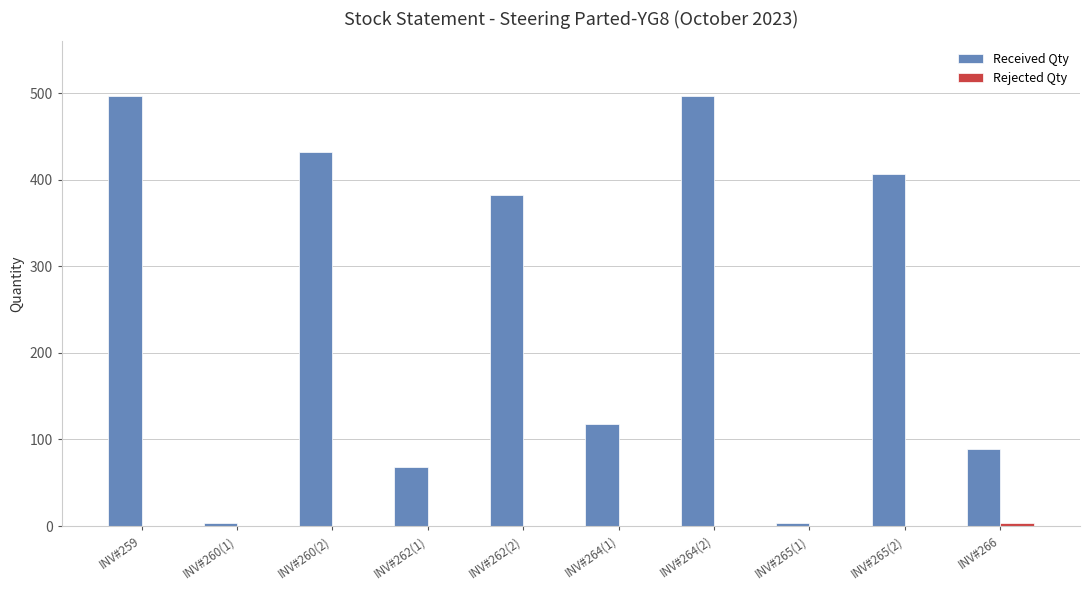

Count the number of data series in this chart.

2